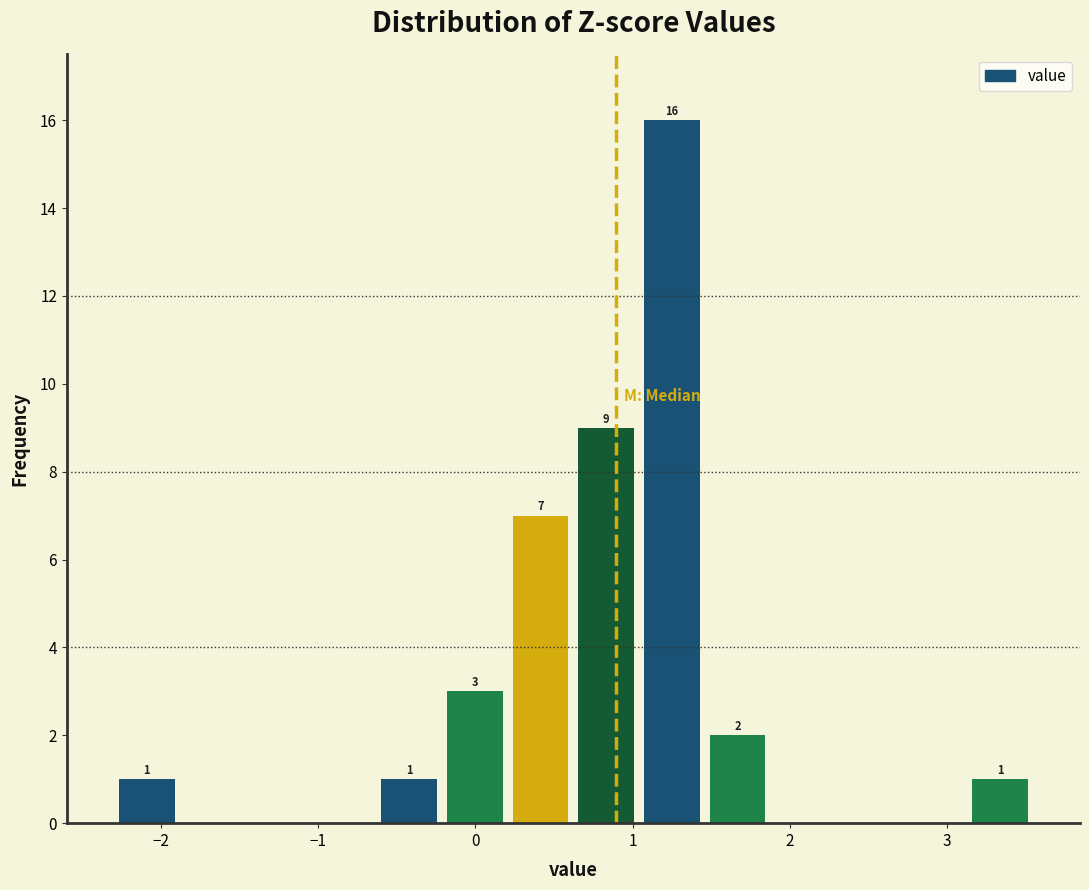

Over which range of the x-axis is the bar tallest?

1.0 to 1.5